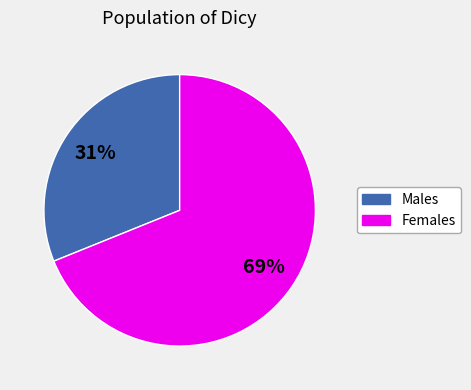

Does any single category account for the majority?

Yes